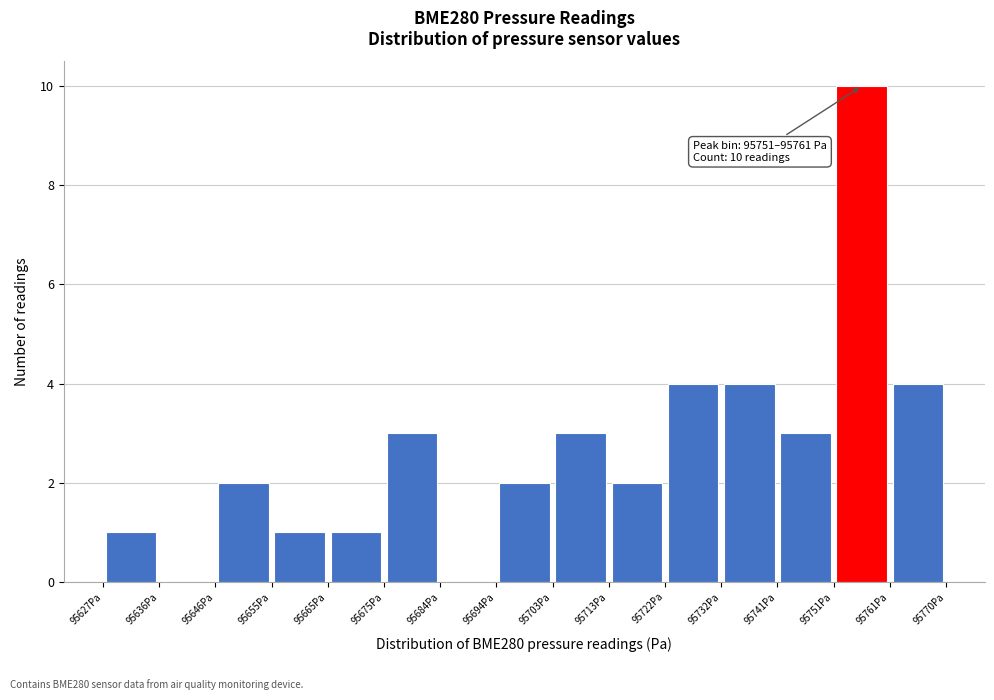

Over which range of the x-axis is the bar tallest?

95751 to 95761